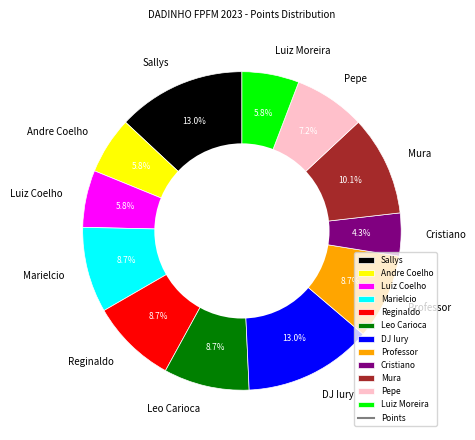

To the nearest percent, what portion does Reginaldo represent?

9%